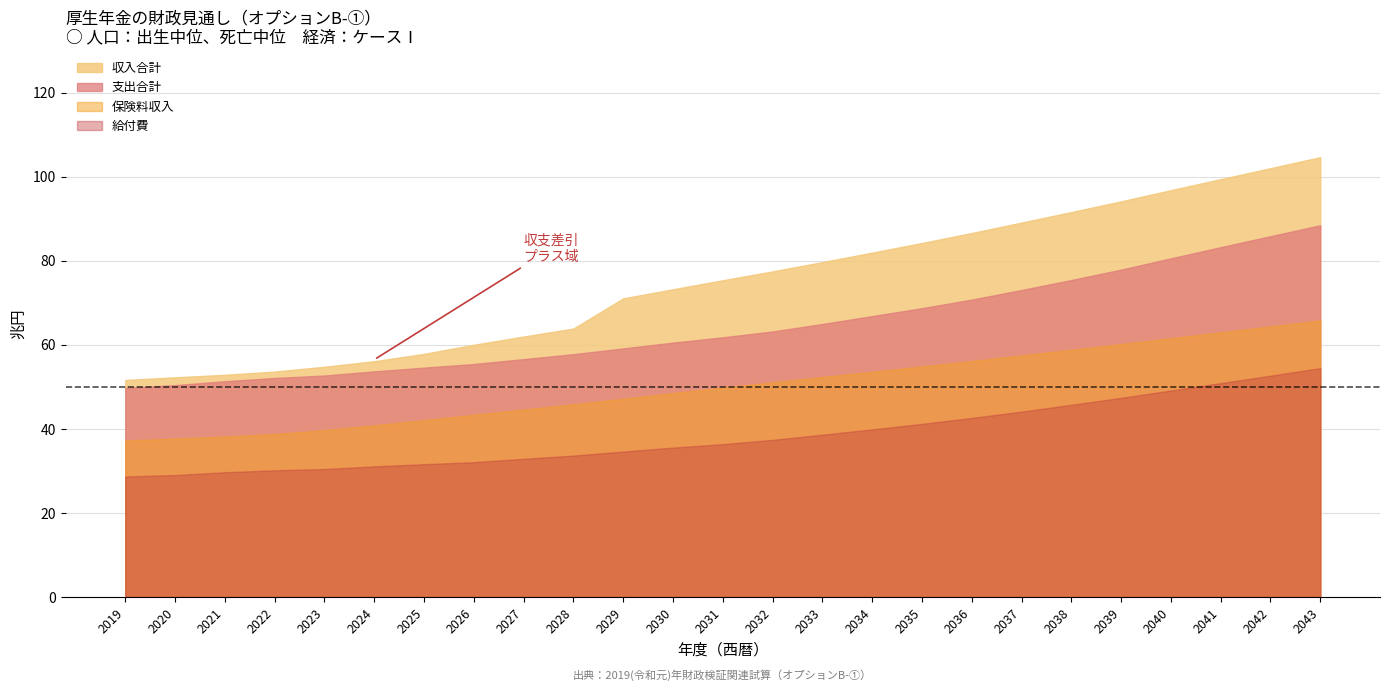

Read the 収入合計 value at 2024.

56.1